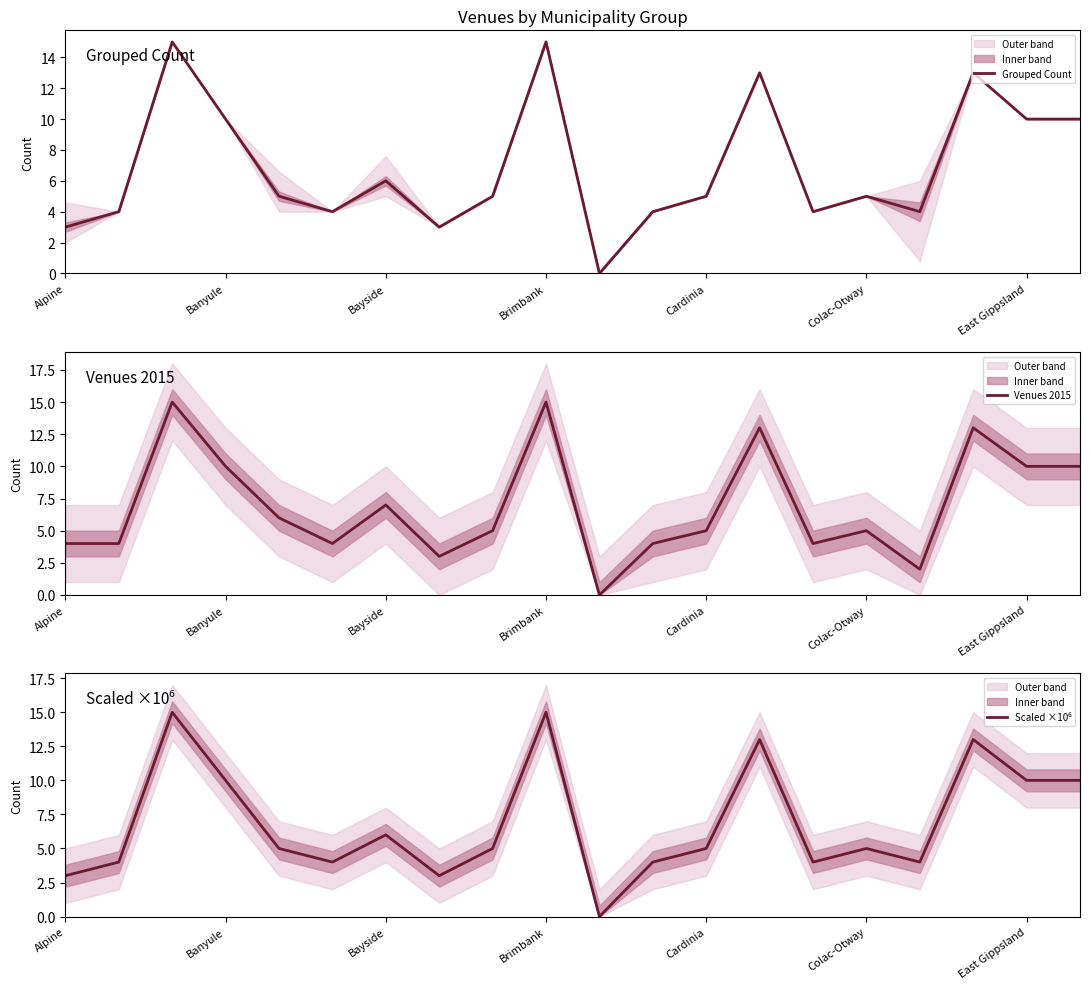

List the series in order of their peak value, highest first.

Grouped Count, Venues 2015, Scaled ×10⁶